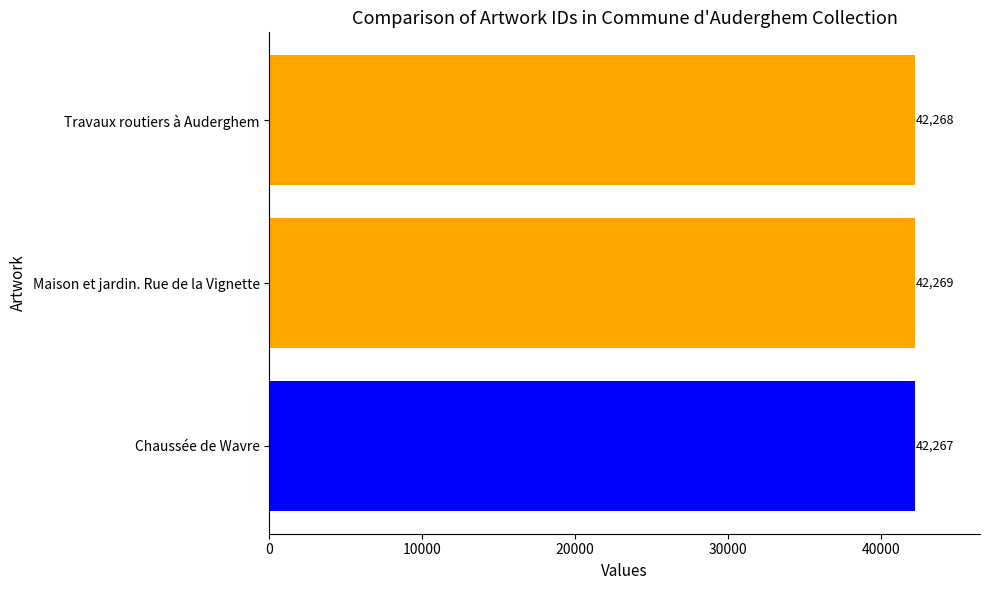

Between Chaussée de Wavre and Maison et jardin. Rue de la Vignette, which is larger?

Maison et jardin. Rue de la Vignette